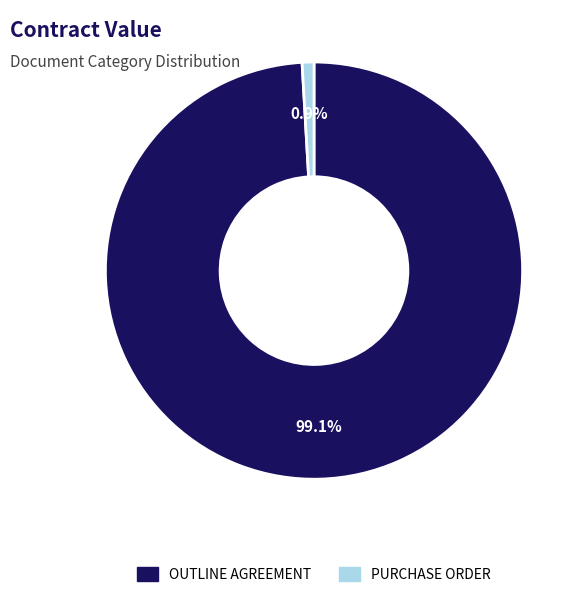

The OUTLINE AGREEMENT slice represents 89% of the pie. True or false?

False